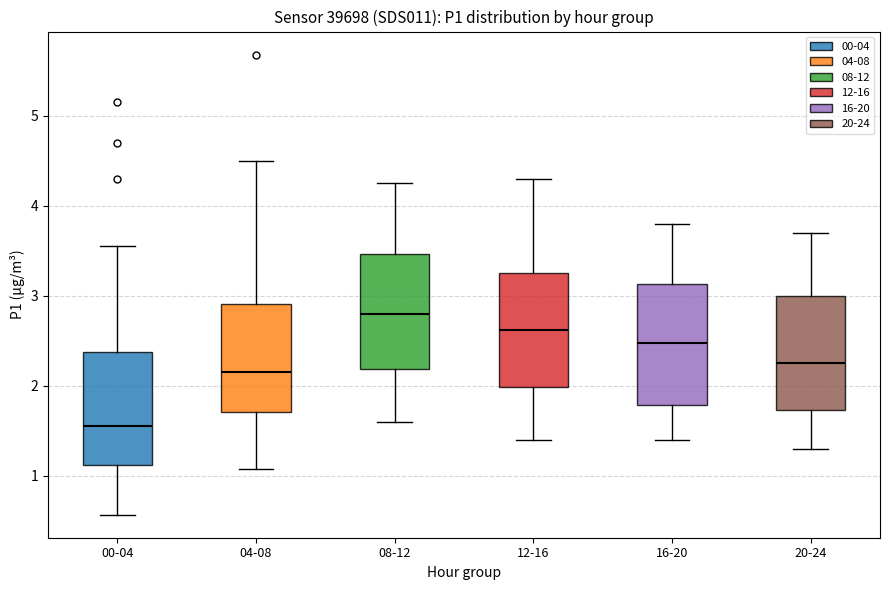

Where does the lower whisker of the box for 00-04 end on the y-axis? The values are not printed on the chart, so give them approximately, as read against the axis.

0.6